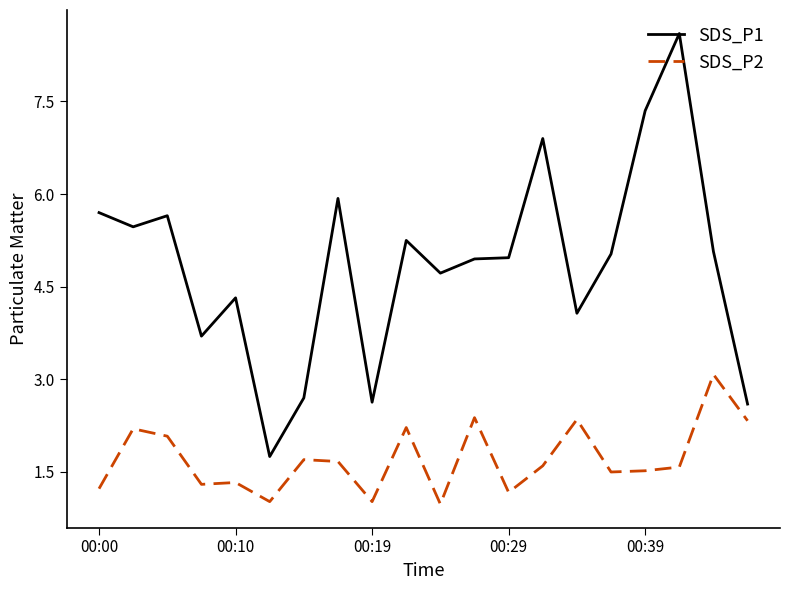

What is the highest value of the SDS_P2 series?

3.1